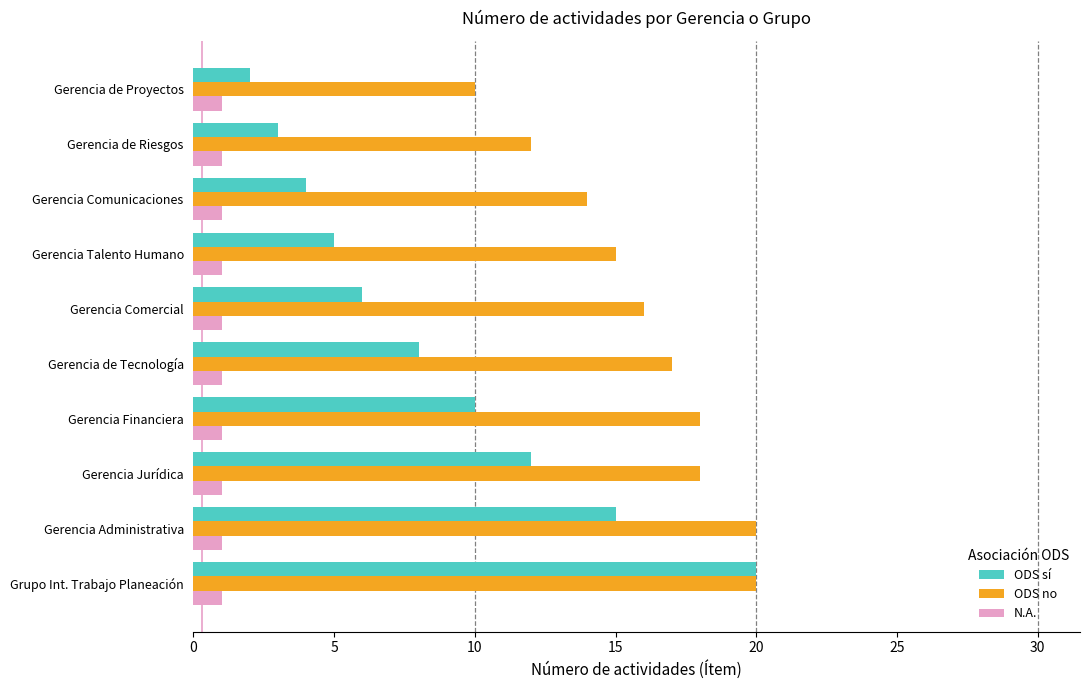

How many distinct data groups are displayed?

3